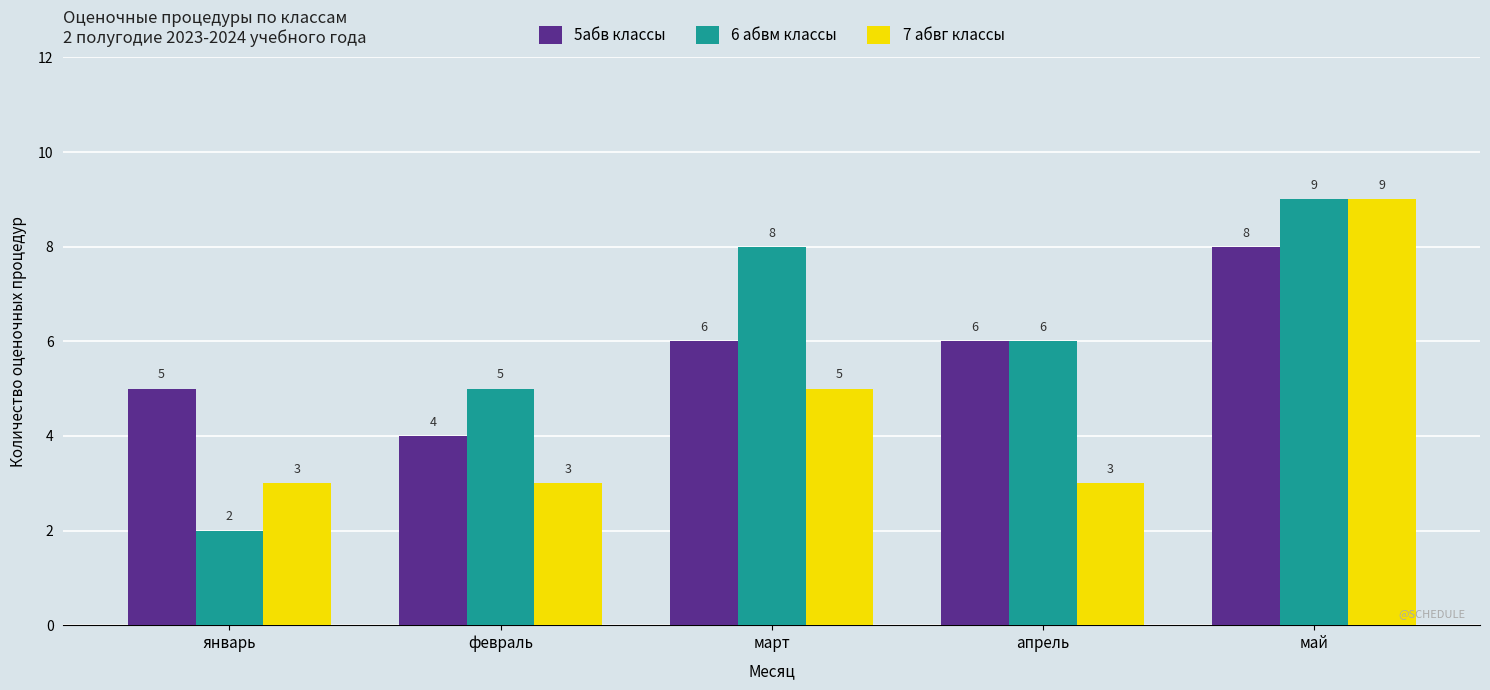

What is the difference between the second highest and minimum values in the 6 абвм классы series?

6